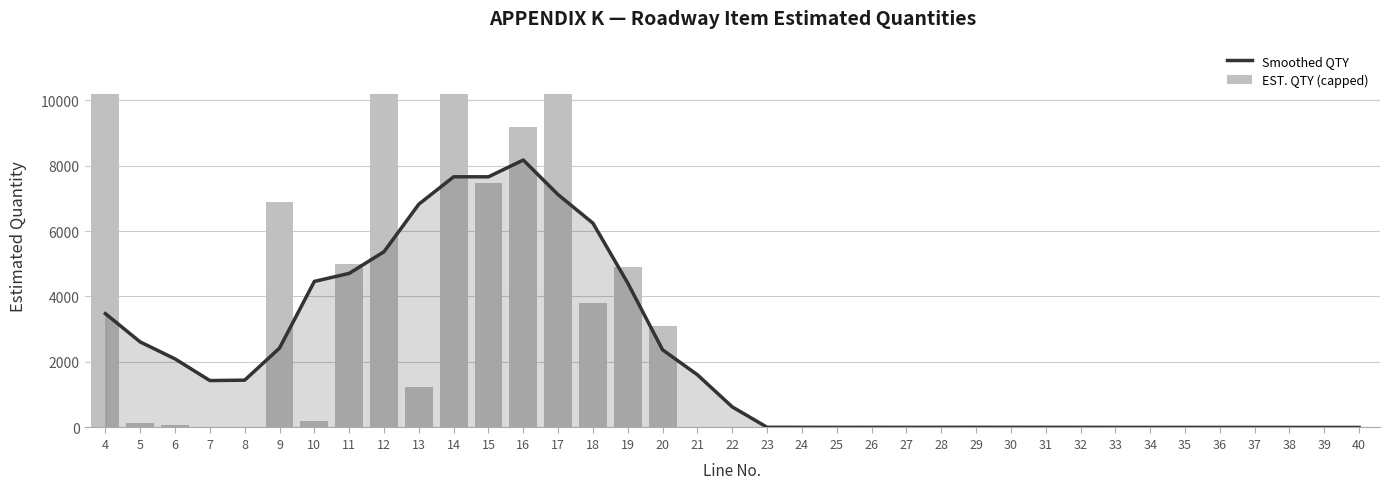

Reading left to right, list all the values displayed in this chart.

Smoothed QTY: 3476.0	2611.8	2094.3	1432.7	1444.7	2424.7	4460.4	4705.6	5367.2	6819.2	7655.2	7655.2	8167.2	7109.6	6239.6	4407.8	2370.6	1609.0	628.4	6.6	4.6	3.2	3.8	3.0	4.2	5.2	4.4	3.8	3.4	2.8	2.2	2.4	2.2	2.2	1.6	1.2	1.0
EST. QTY (capped): 10198.0	140.0	90.0	19.3	24.0	6890.0	200.0	4990.0	10198.0	1250.0	10198.0	7460.0	9170.0	10198.0	3810.0	4910.0	3110.0	11.0	12.0	2.0	7.0	1.0	1.0	5.0	5.0	3.0	7.0	6.0	1.0	2.0	1.0	4.0	3.0	2.0	1.0	1.0	1.0